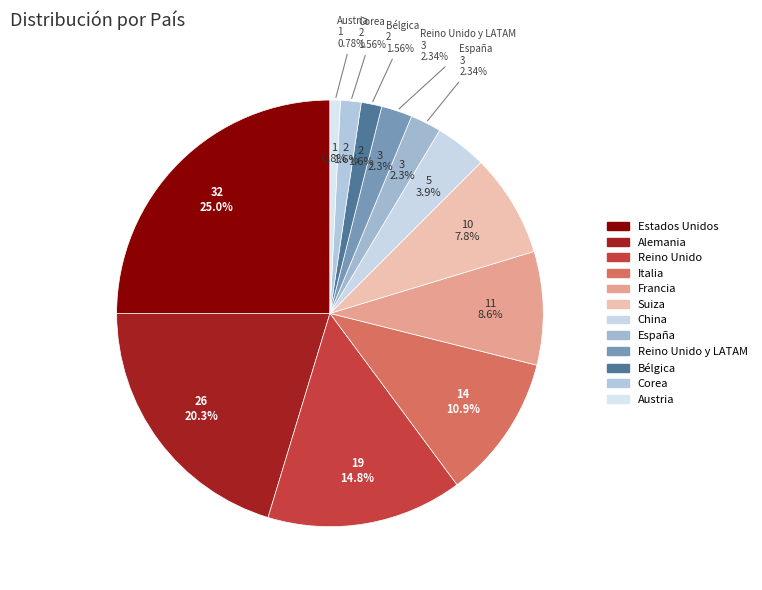

What percentage is the Reino Unido y LATAM slice, to the nearest percent?

2%